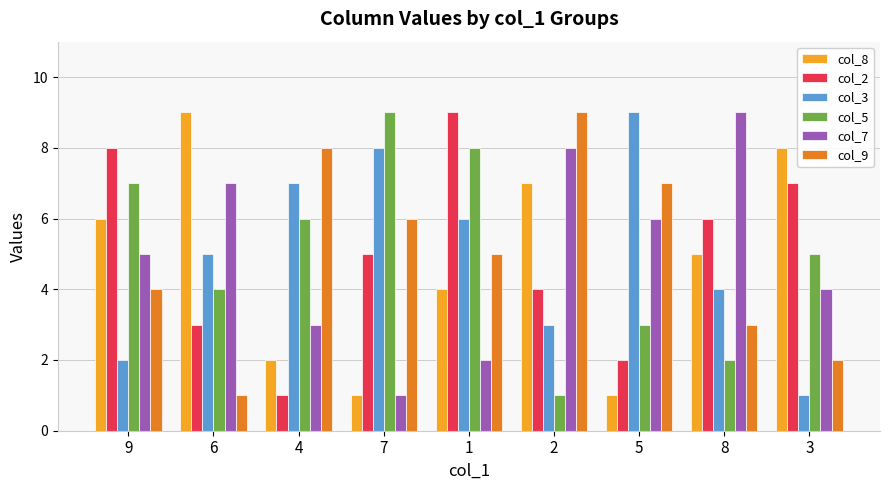

Count the number of data series in this chart.

6